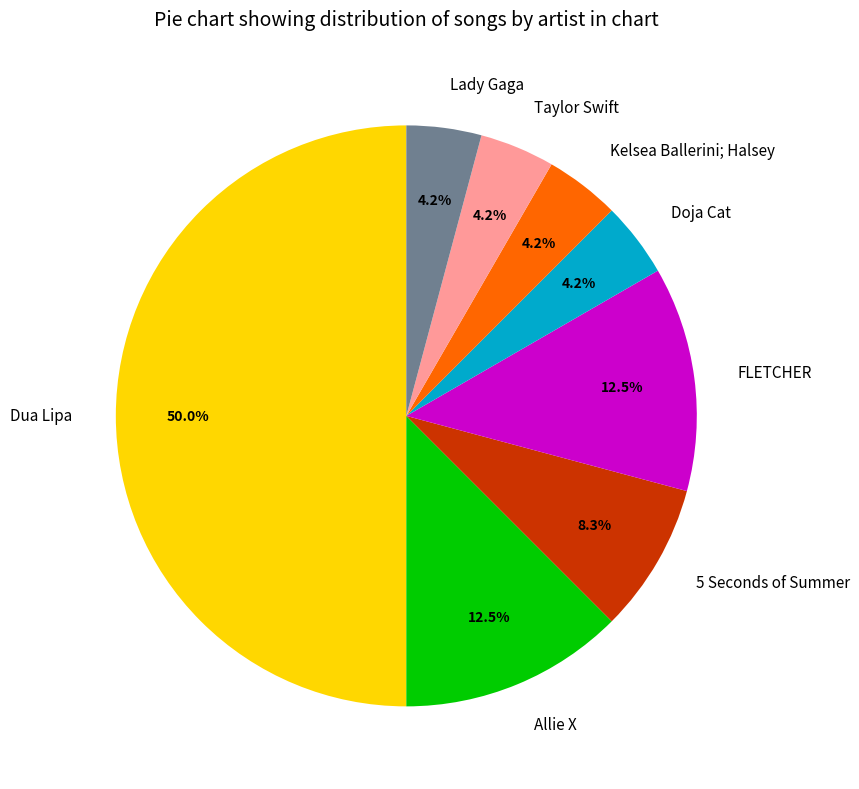

To the nearest percent, what is the combined percentage of 5 Seconds of Summer and Allie X?

21%